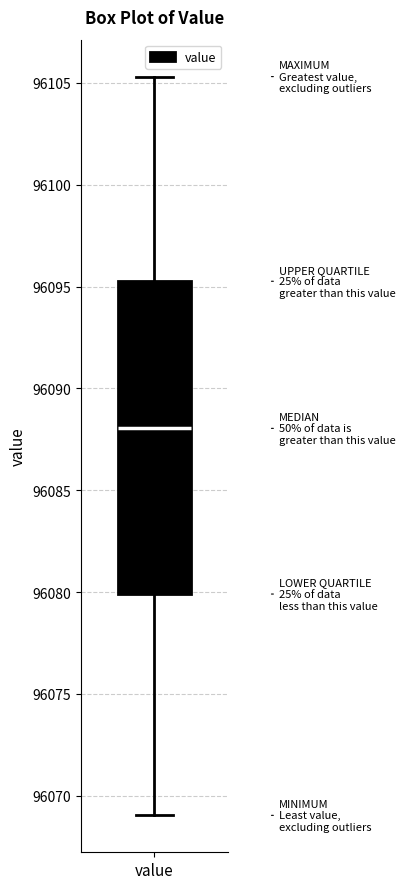

Transcribe this box plot: give where the median line is, the range the box spans, and where the two whiskers end, as read against the y-axis. The values are not printed on the chart, so give them approximately, as read against the axis.

median 96088.0, box 96080.0 to 96095.5, whiskers 96069.0 to 96105.5